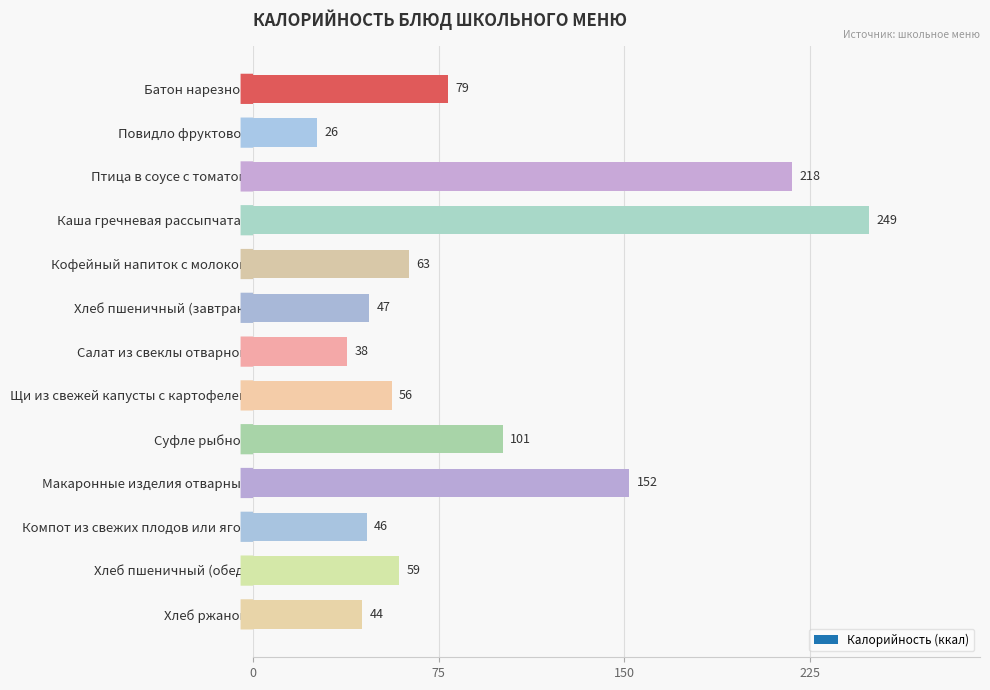

What is the average value?

91